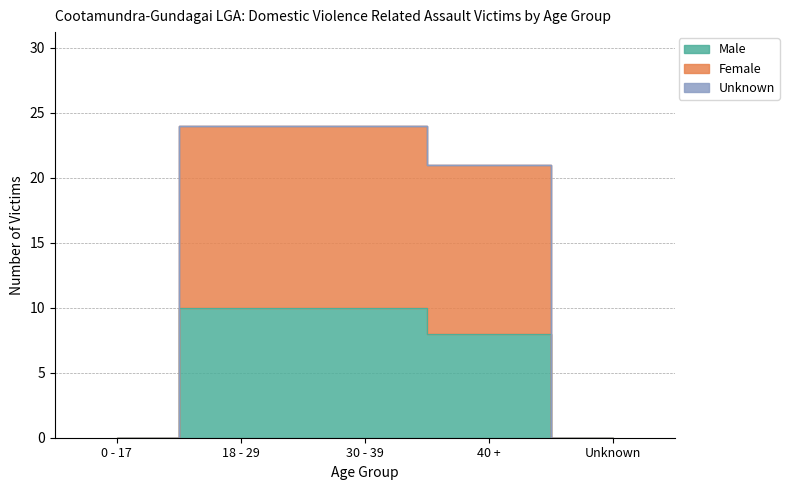

The Male series shows 17 at 30 - 39. True or false?

False